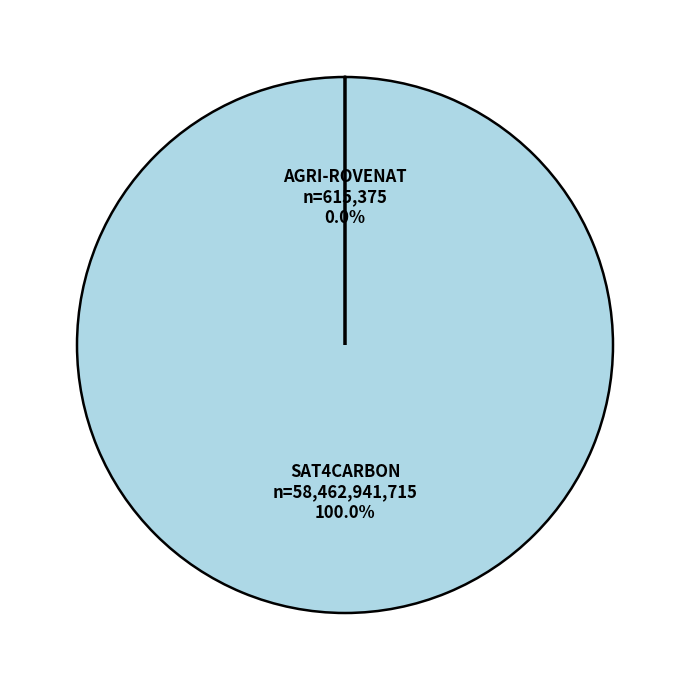

Which slice represents more than half of the pie?

Grupo Operativo SAT4CARBON